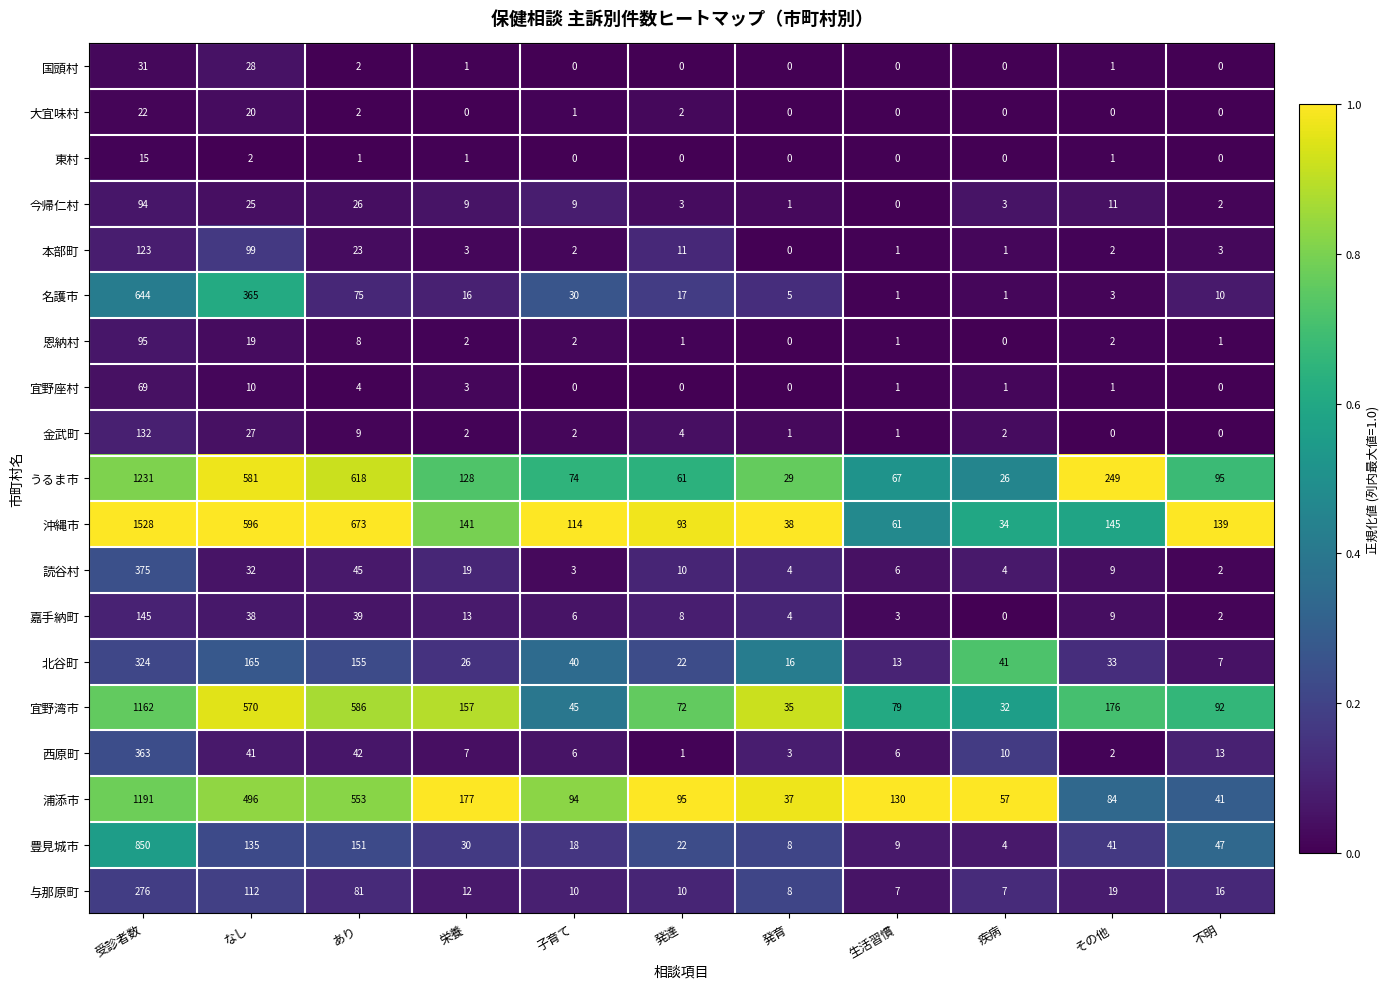

What is the total value across all series at その他?

788